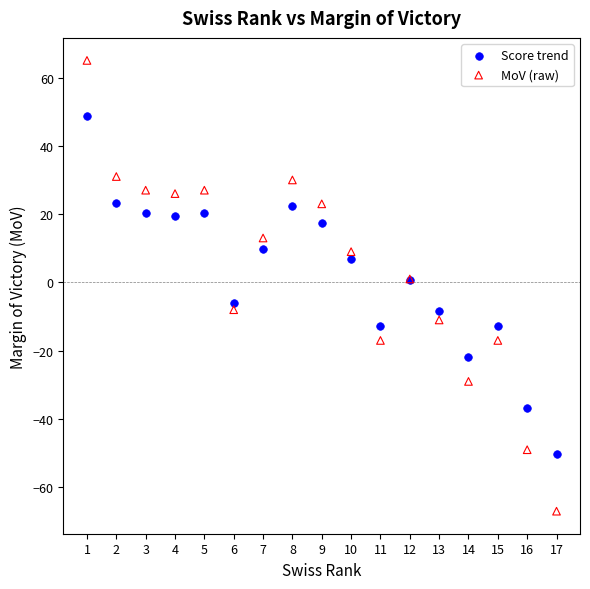

Which series reaches the minimum Y coordinate?

MoV (raw)